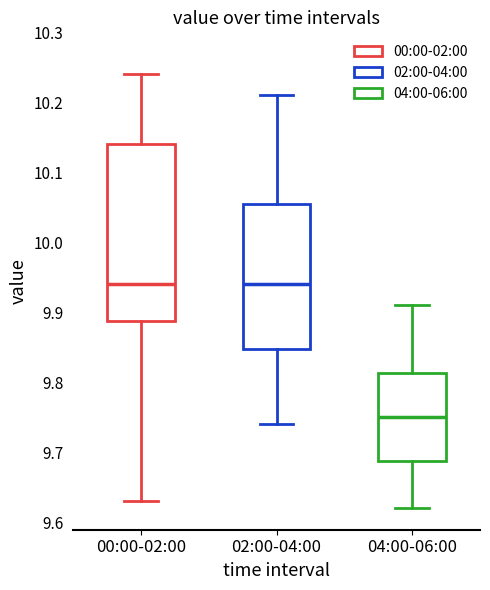

Where does the median line of the box for 02:00-04:00 sit on the y-axis? The values are not printed on the chart, so give them approximately, as read against the axis.

9.94